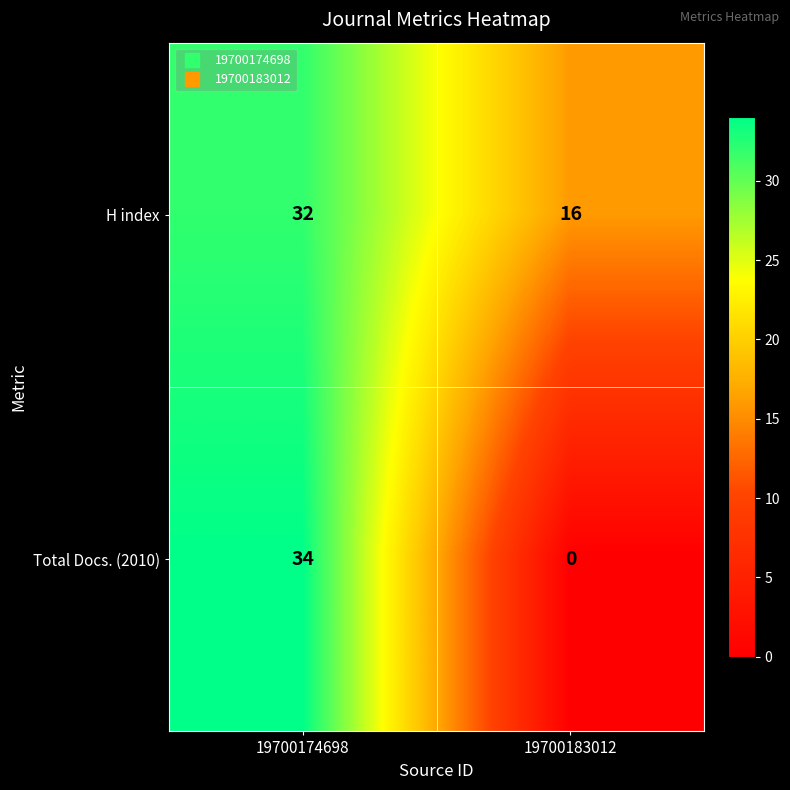

Reading left to right, extract all data points from this chart.

H index: 32	16
Total Docs. (2010): 34	0